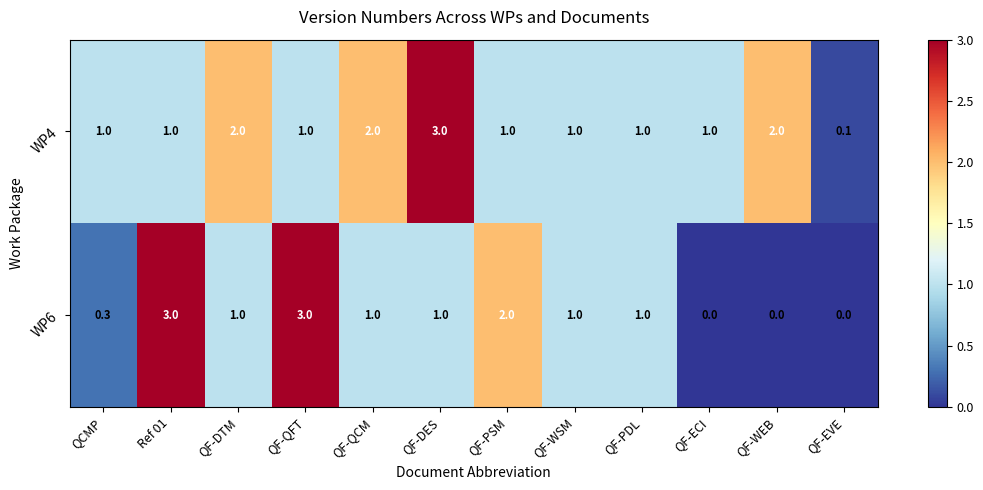

What is the spread (max minus min) of values at Ref 01?

2.0